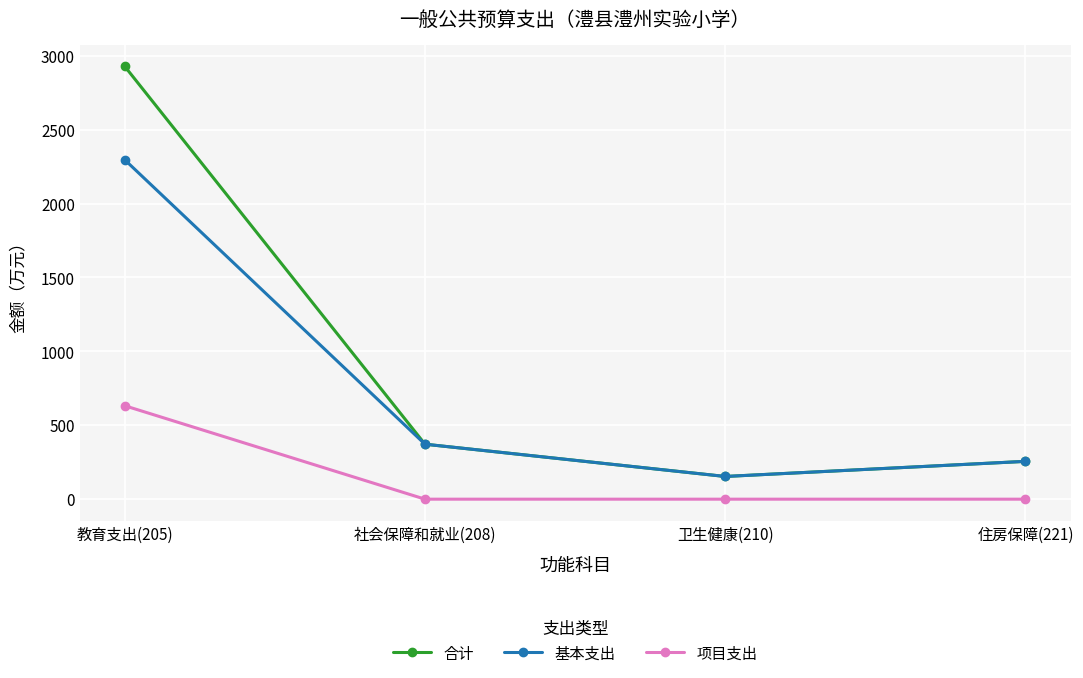

What is the difference between the highest and lowest values at 教育支出(205)?

2295.5